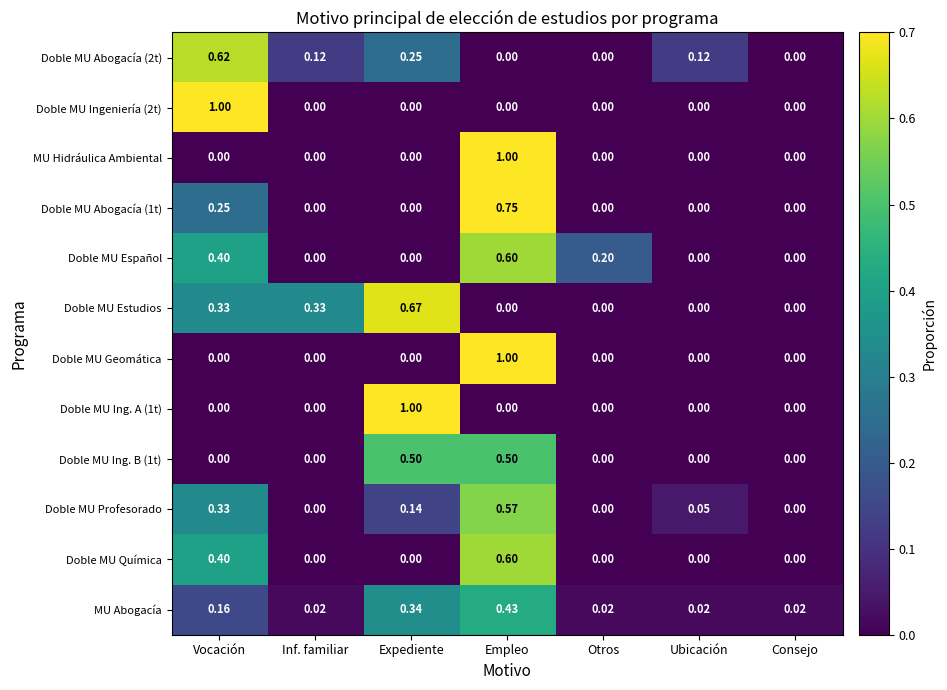

Which series has the largest total across all categories?

Doble MU Estudios